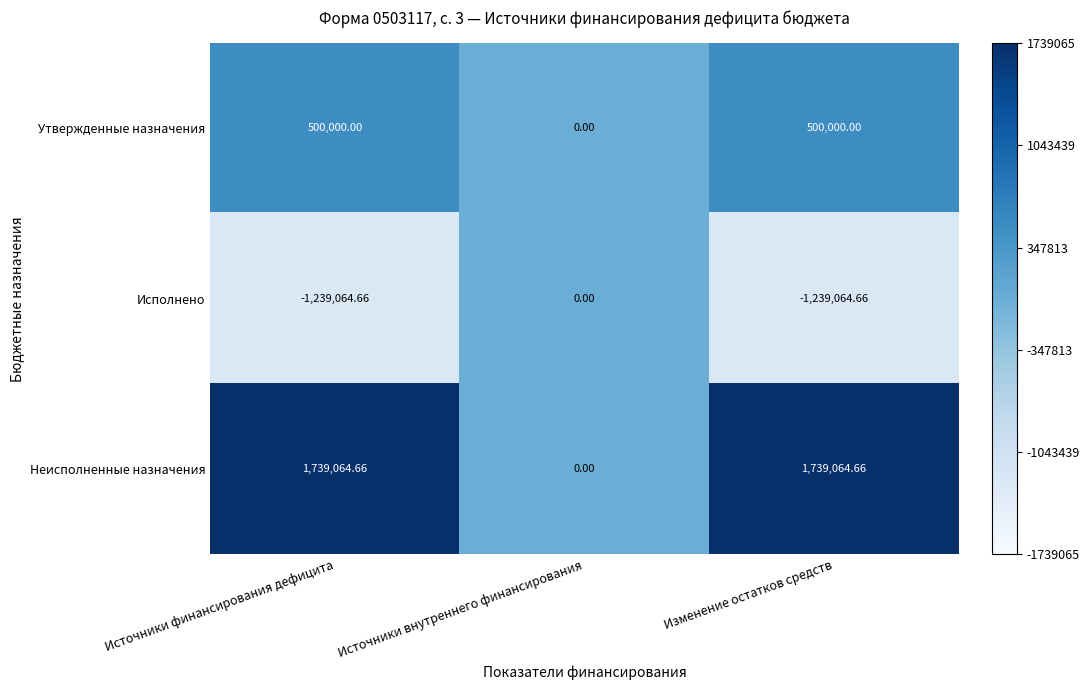

Which series has the largest total across all categories?

Неисполненные назначения